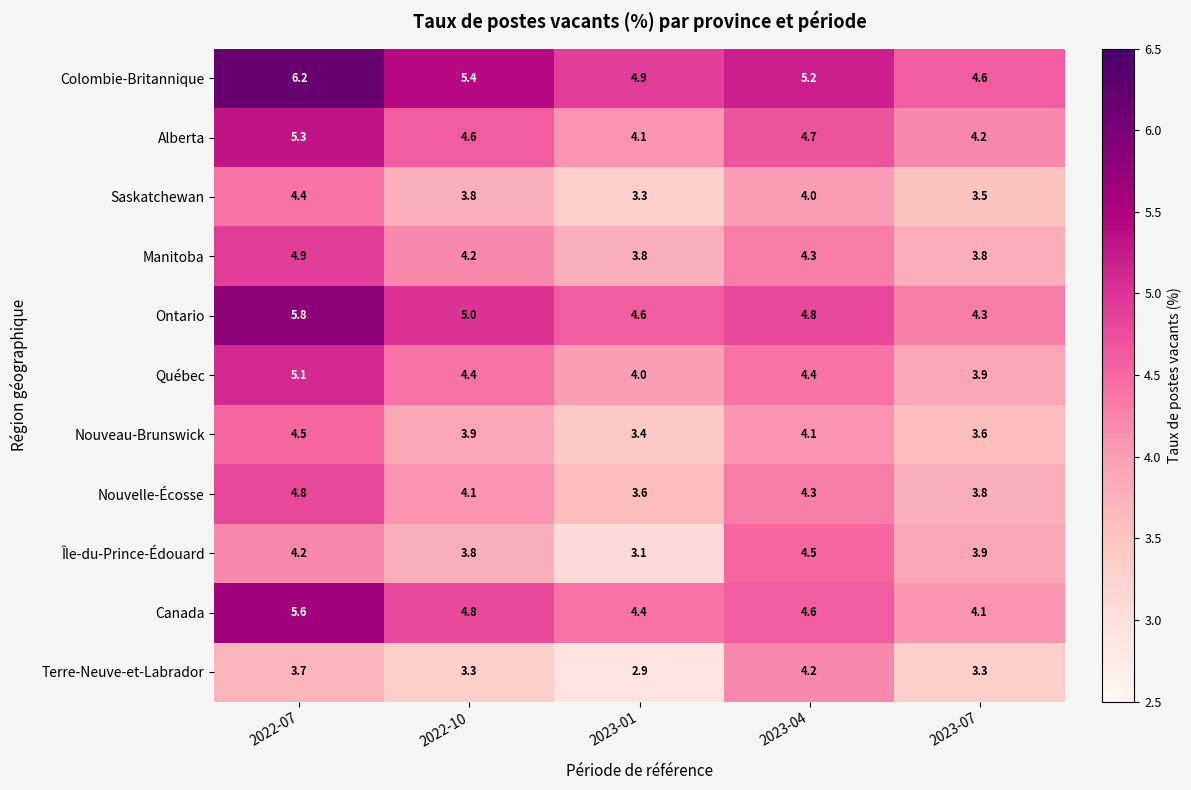

Count the Saskatchewan values in the range 3 to 4.

4